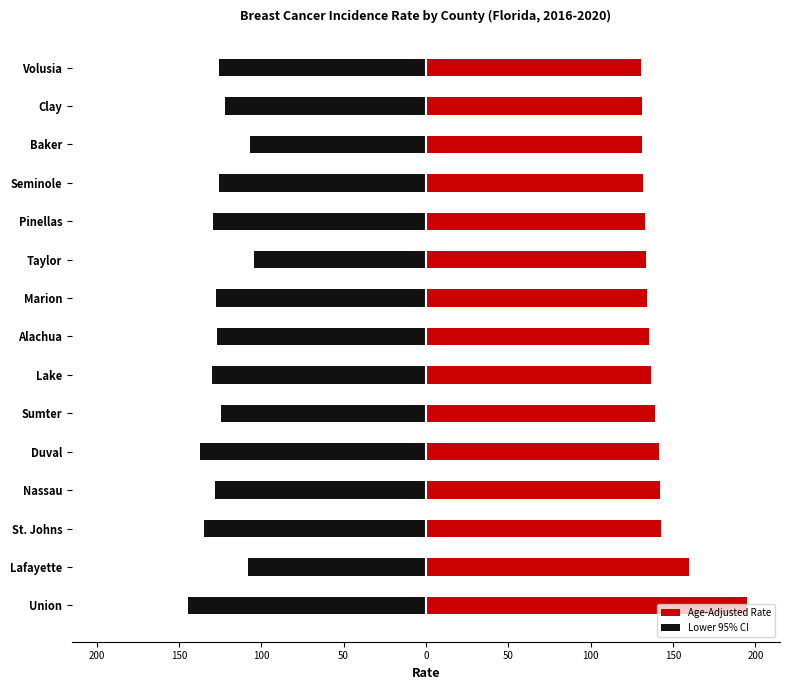

What is the difference between the maximum and minimum values in the Lower 95% CI series?

40.1